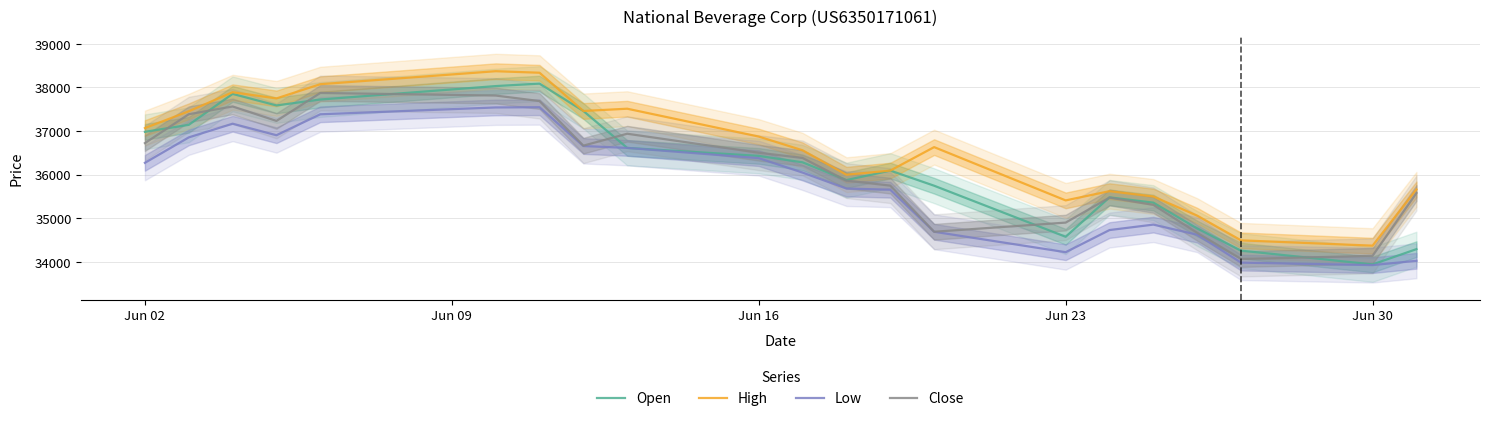

Is the value of Low at Jun 02 greater than the value of Open at Jun 02?

No